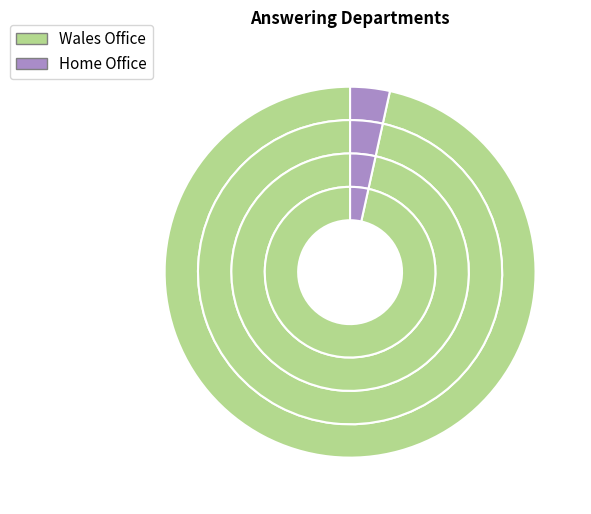

The Home Office slice represents 3% of the pie. True or false?

True